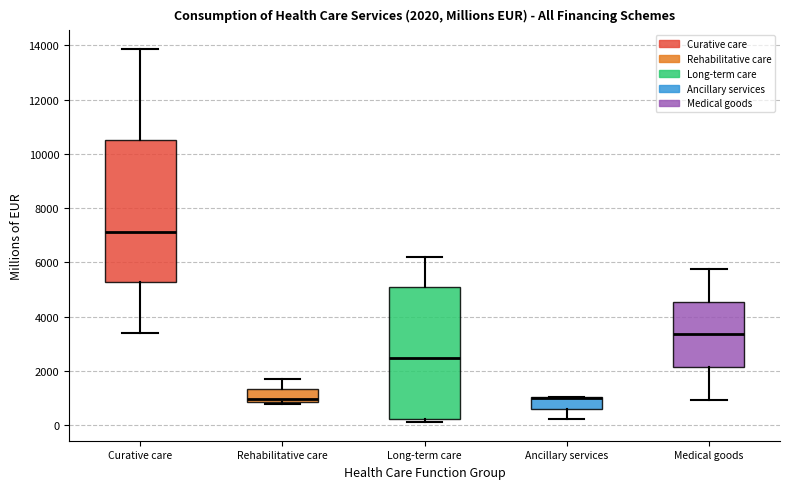

Which box is the tallest, from its lower edge to its upper edge?

Curative care